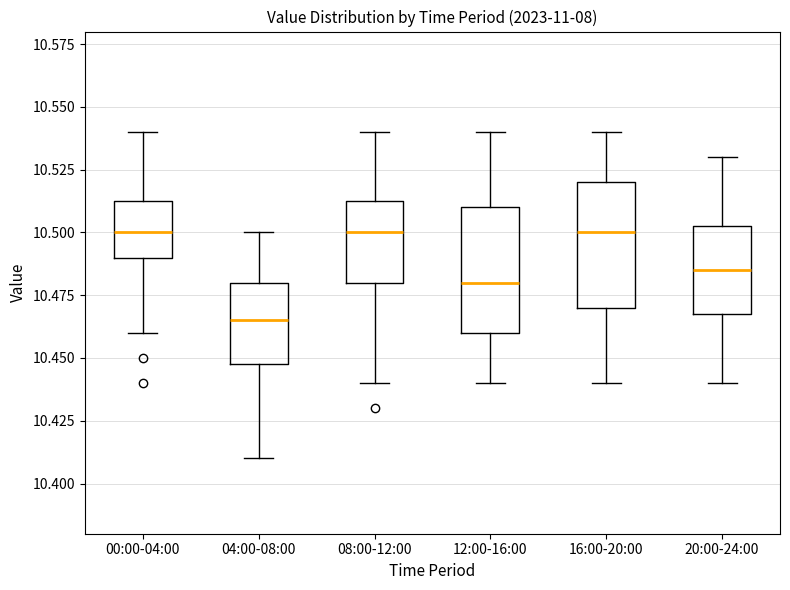

Reading left to right, read every box against the y-axis: the position of its median line, the range the box covers, and the ends of its whiskers. The values are not printed on the chart, so give them approximately, as read against the axis.

00:00-04:00: median 10.500, box 10.490 to 10.515, whiskers 10.460 to 10.540
04:00-08:00: median 10.465, box 10.450 to 10.480, whiskers 10.410 to 10.500
08:00-12:00: median 10.500, box 10.480 to 10.515, whiskers 10.440 to 10.540
12:00-16:00: median 10.480, box 10.460 to 10.510, whiskers 10.440 to 10.540
16:00-20:00: median 10.500, box 10.470 to 10.520, whiskers 10.440 to 10.540
20:00-24:00: median 10.485, box 10.470 to 10.505, whiskers 10.440 to 10.530